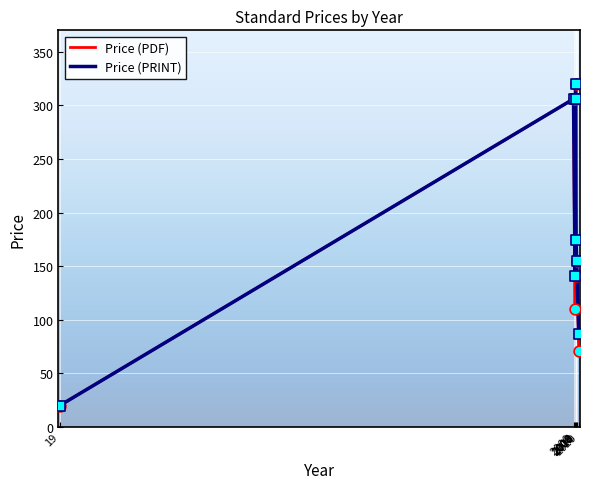

At how many categories does at least one series exceed 42?

7